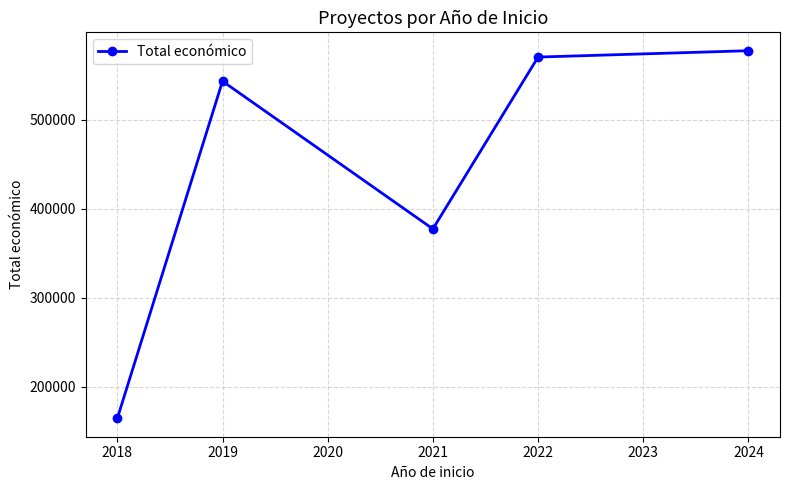

How many points are higher than both their immediate neighbors (excluding endpoints)?

1